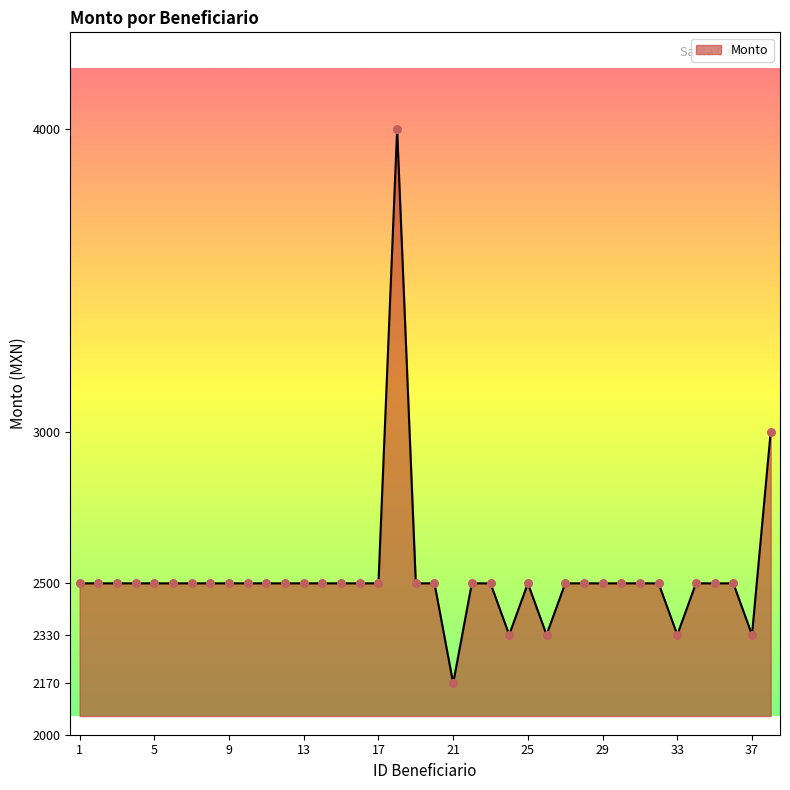

What is the minimum value shown in the chart?

2170